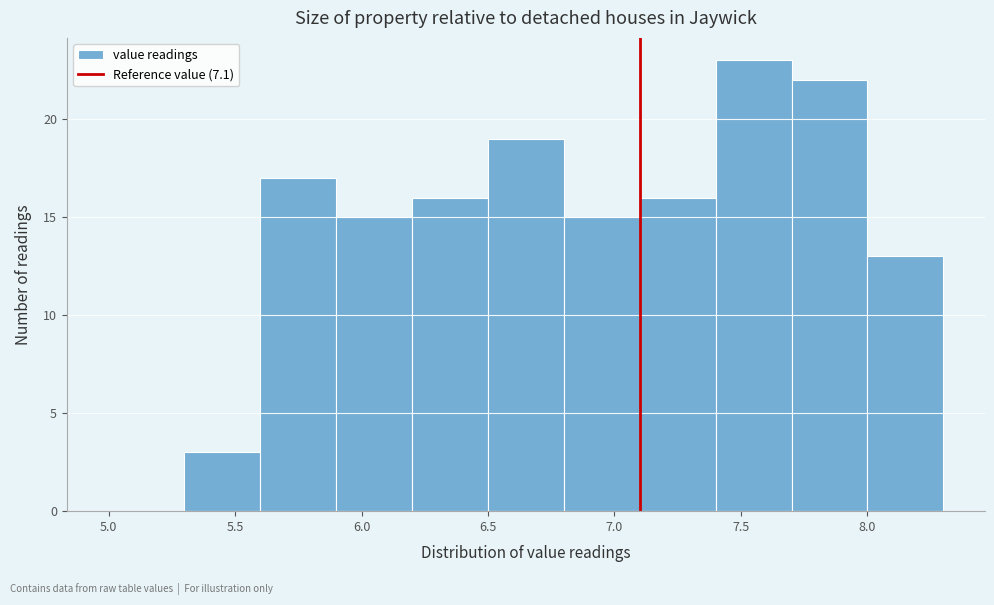

Over which range of the x-axis is the bar tallest?

7.4 to 7.7